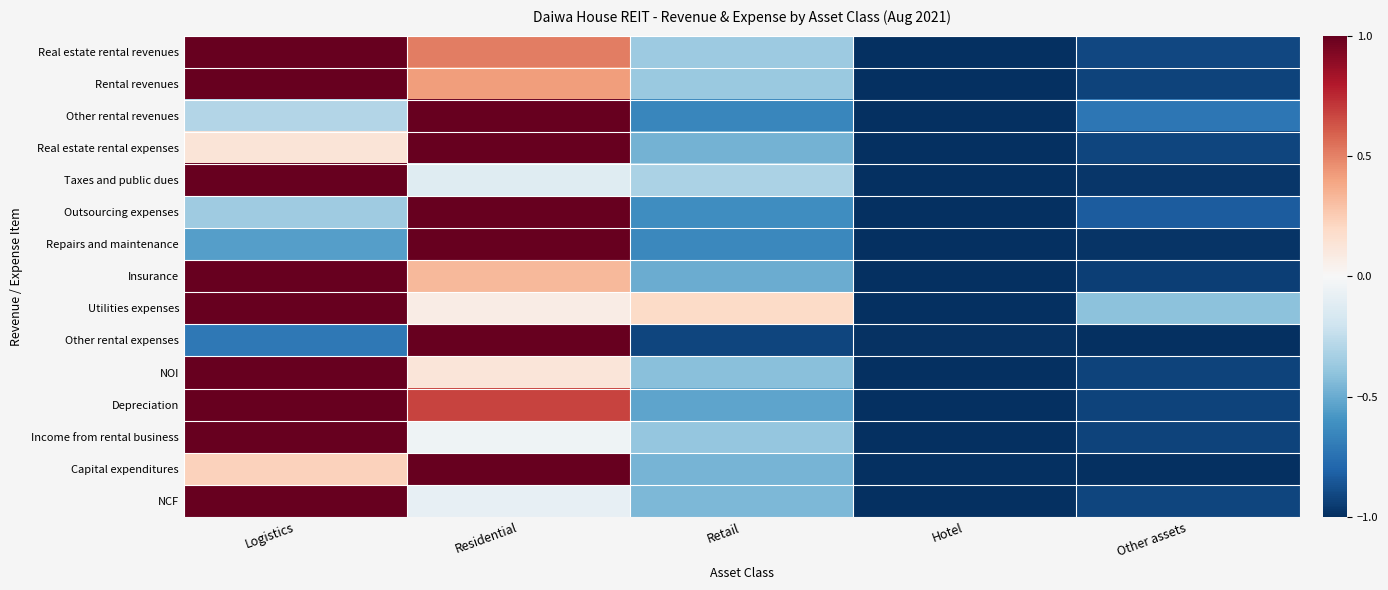

What is the total value across all series at Retail?

-6.9